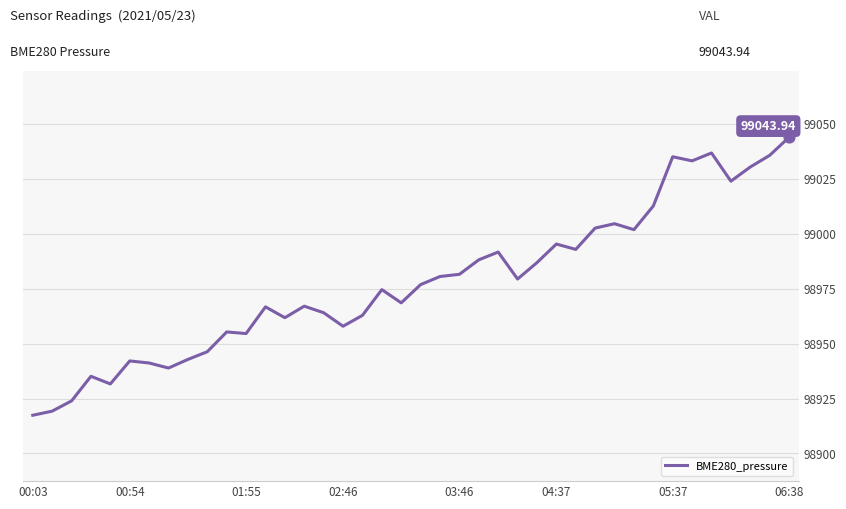

What is the difference between the maximum and minimum values?

126.6